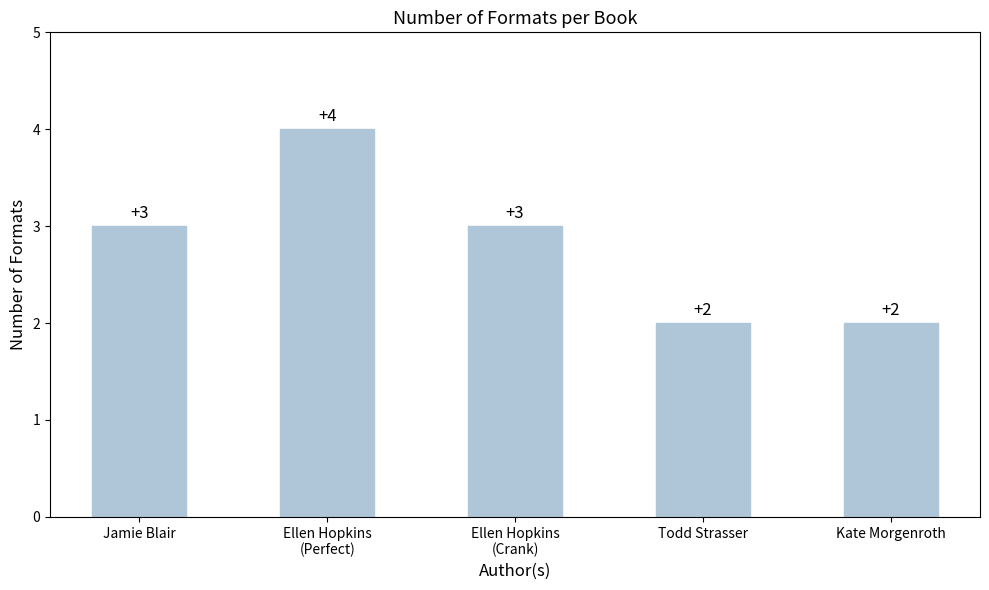

What position from the left is Jamie Blair?

1